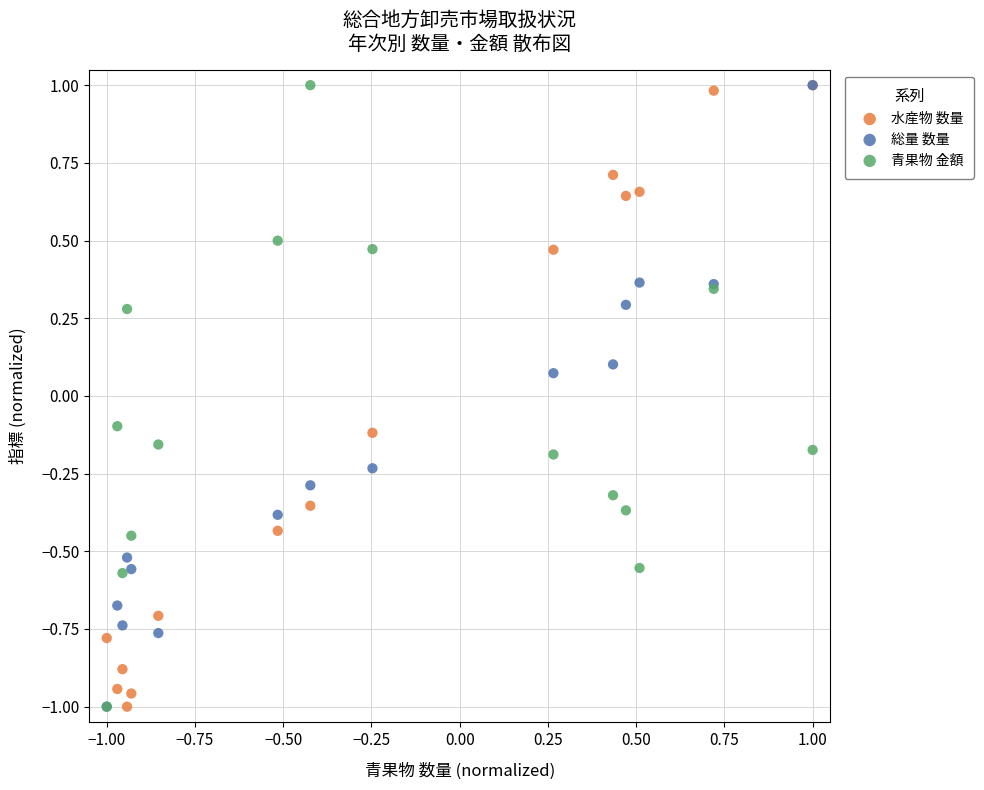

What are all the series names shown in the legend?

水産物 数量, 総量 数量, 青果物 金額